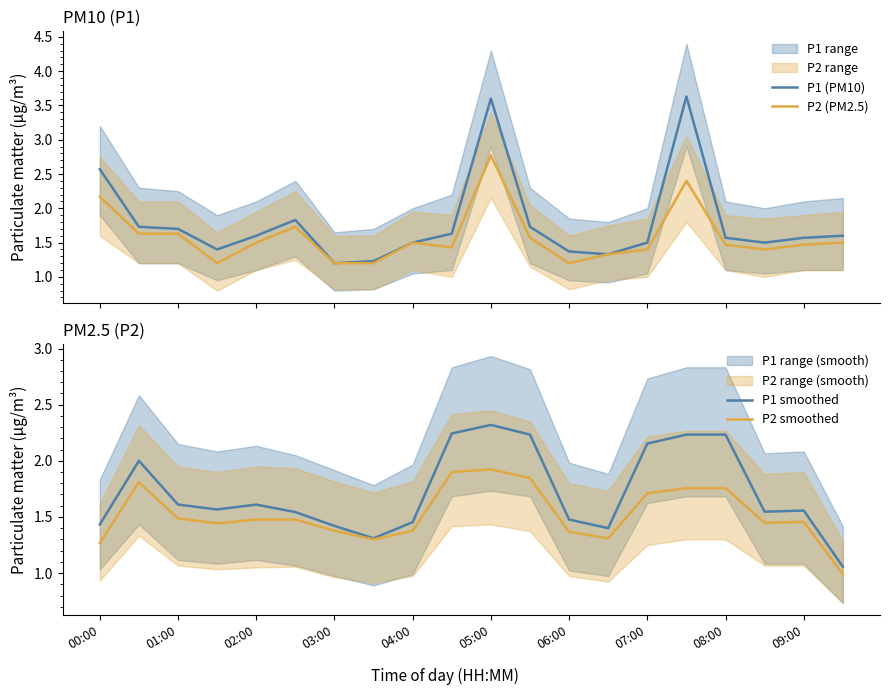

True or false: P2 (PM2.5) and P2 smoothed intersect in this chart.

True